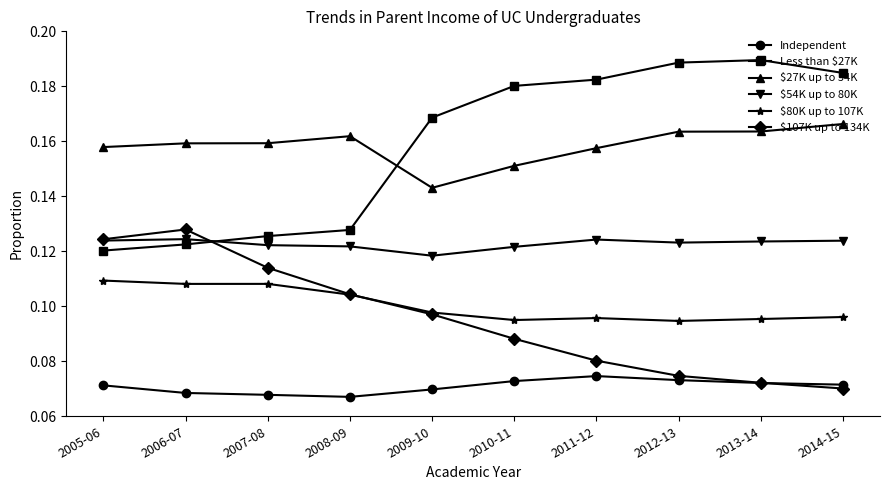

True or false: $107K up to 134K has more than 1 points higher than both neighbors.

False